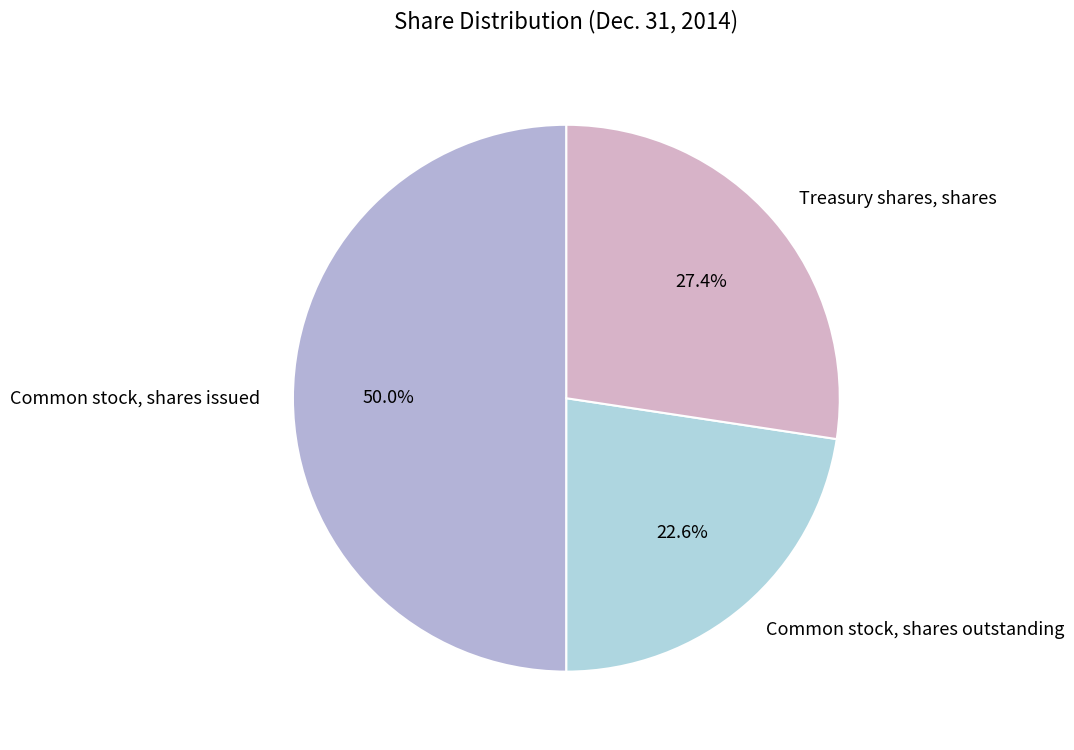

Combined, what portion of the pie is Treasury shares, shares and Common stock, shares issued?

77.4%